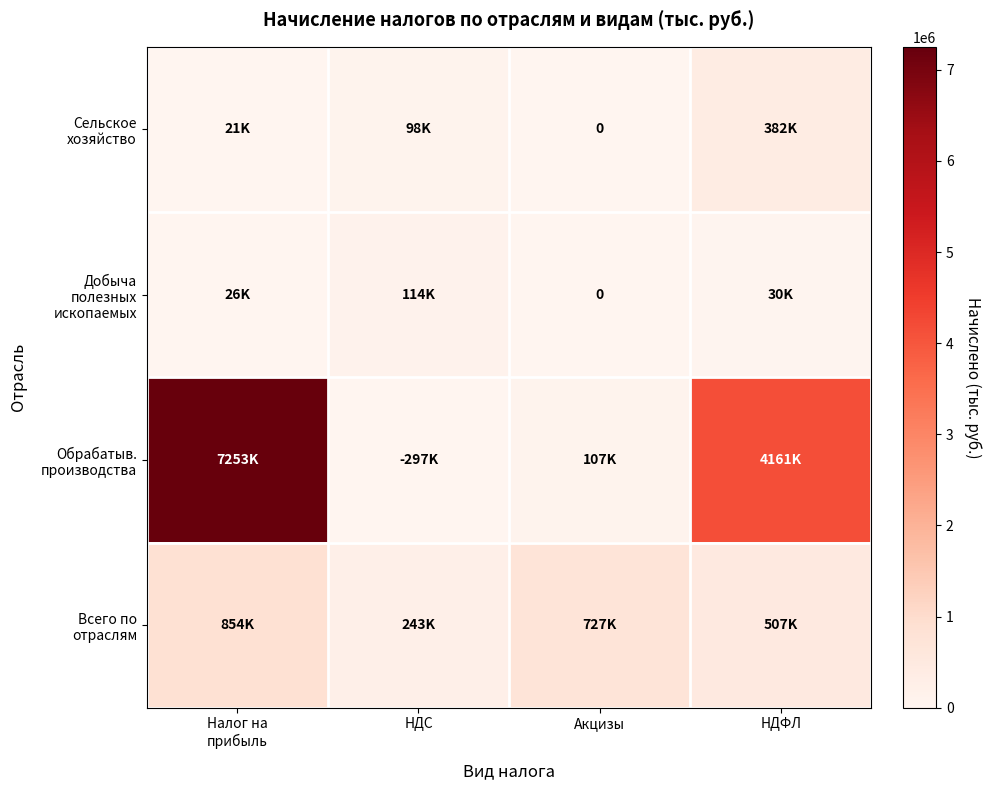

What is the total value across all series at НДФЛ?

5080182